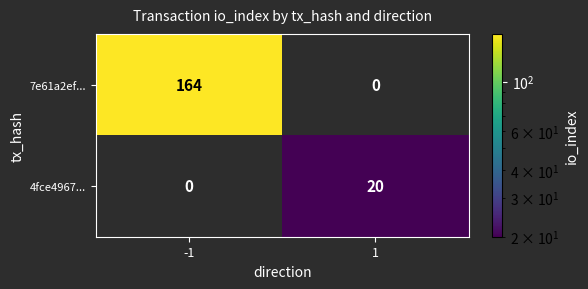

What is the average value of the 7e61a2ef... series?

82